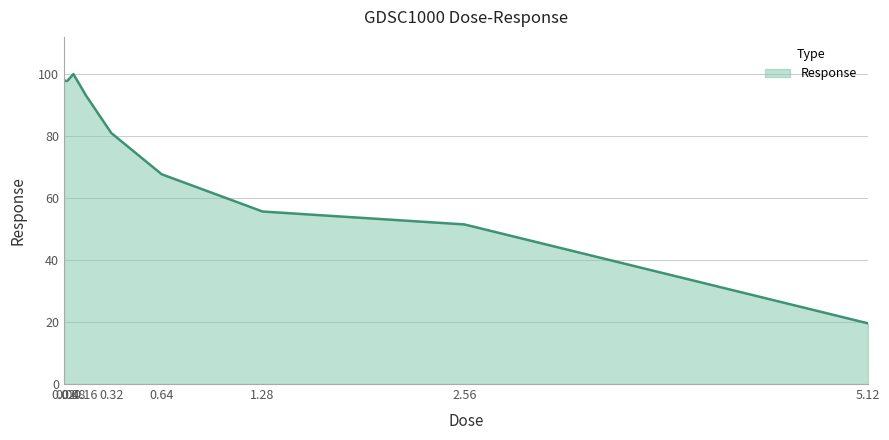

Where is the data nearest to the value 59?

1.28